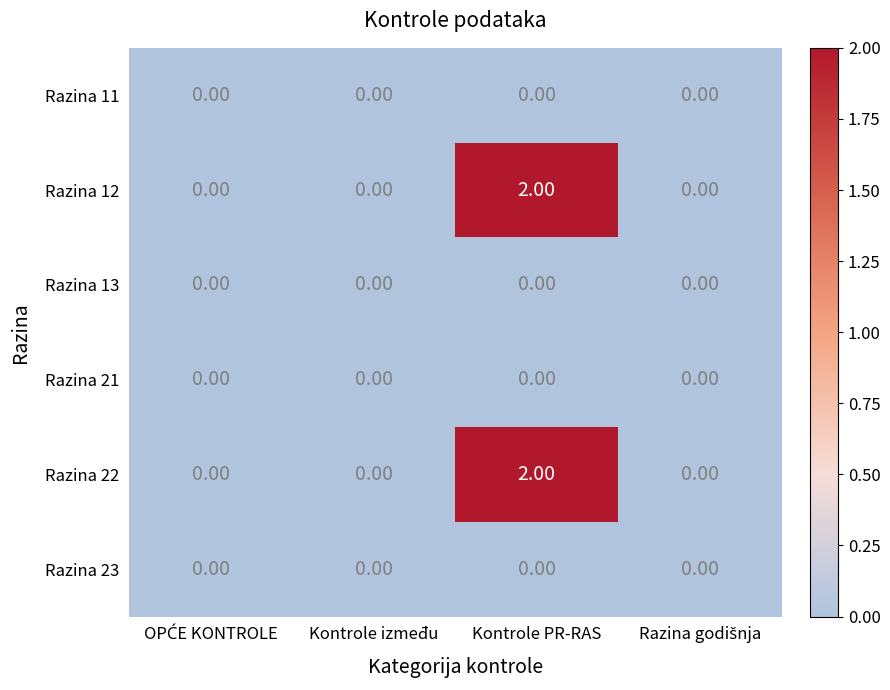

Which label corresponds to the smallest value in the chart?

OPĆE KONTROLE